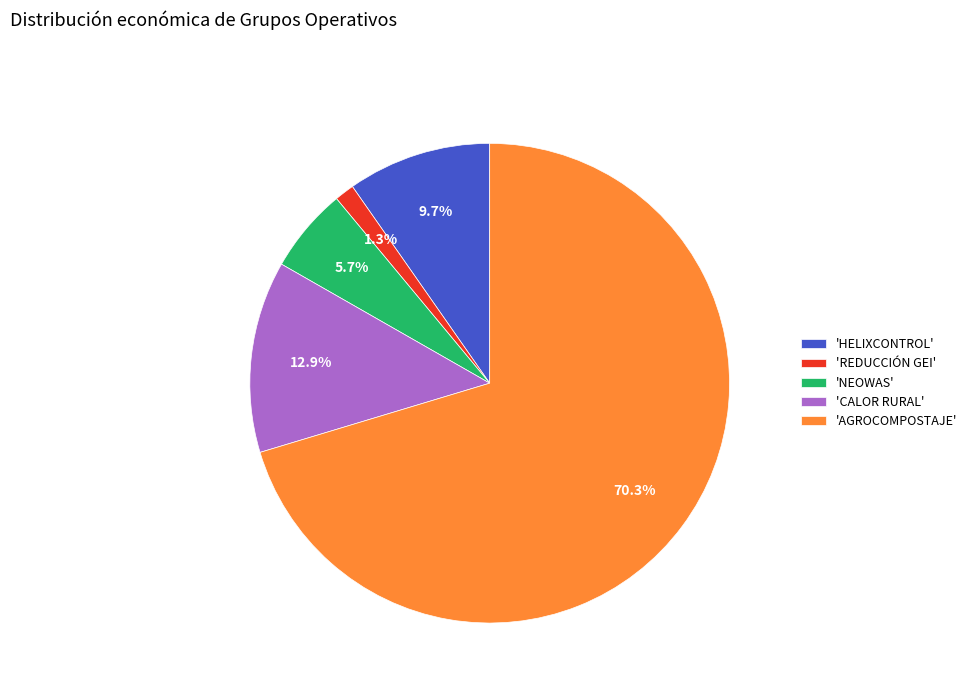

What is the largest slice in the pie chart?

'AGROCOMPOSTAJE'